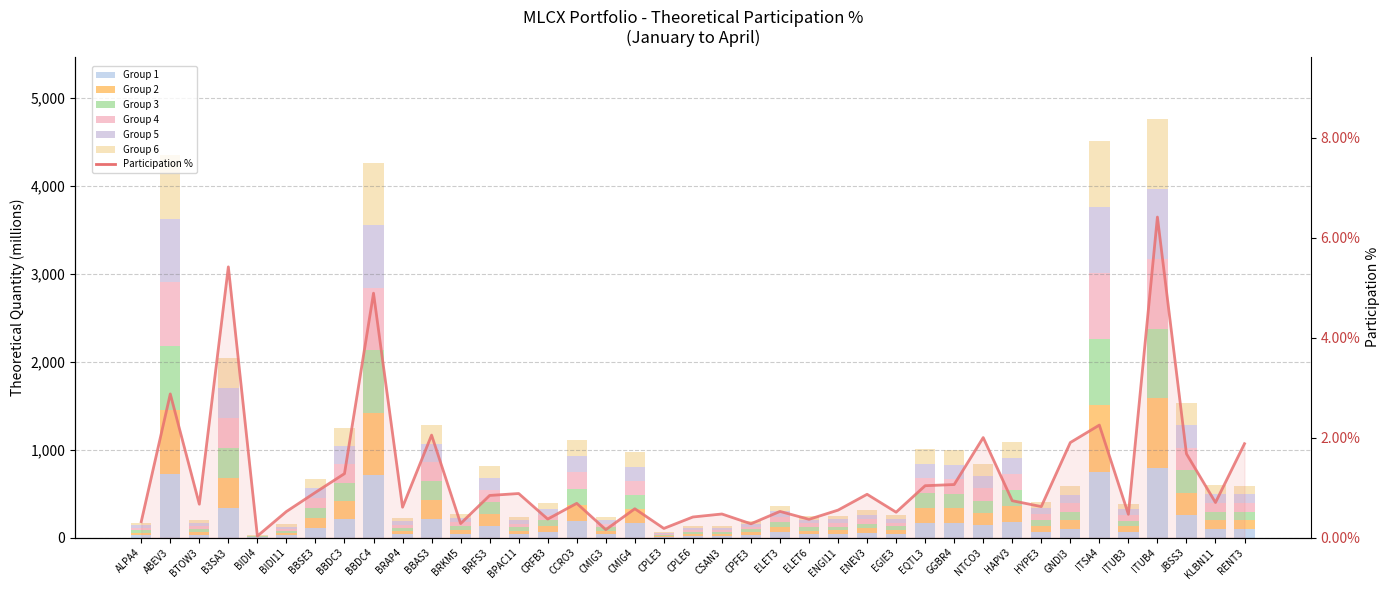

What is the approximate value at CPLE3?

0.2